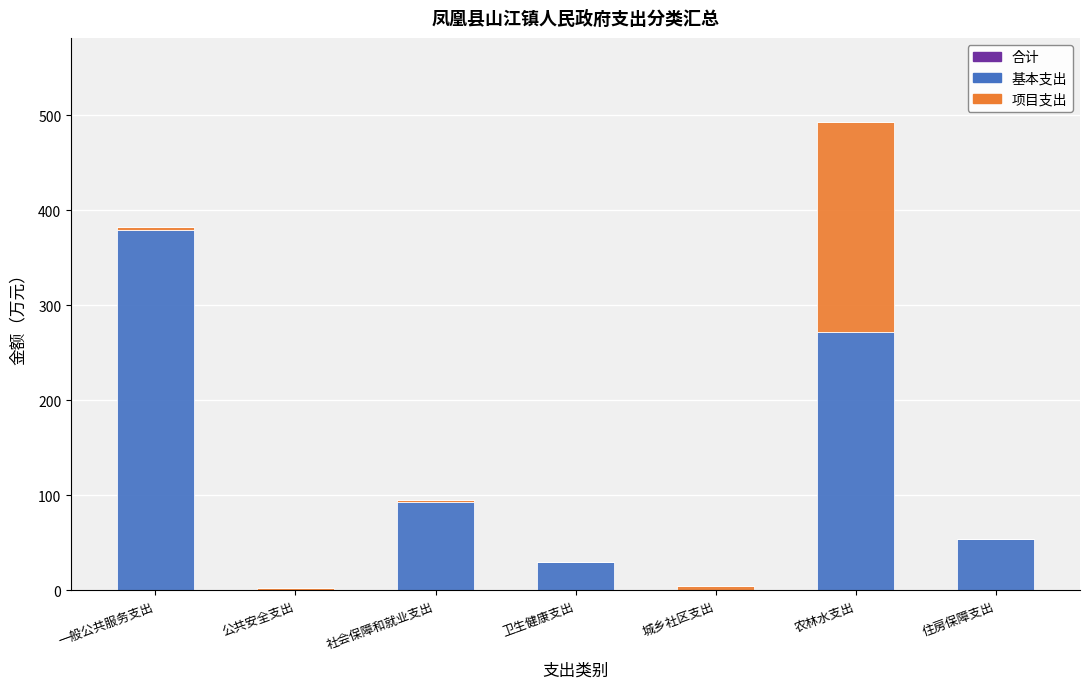

What is the sum of all 基本支出 values?

828.6